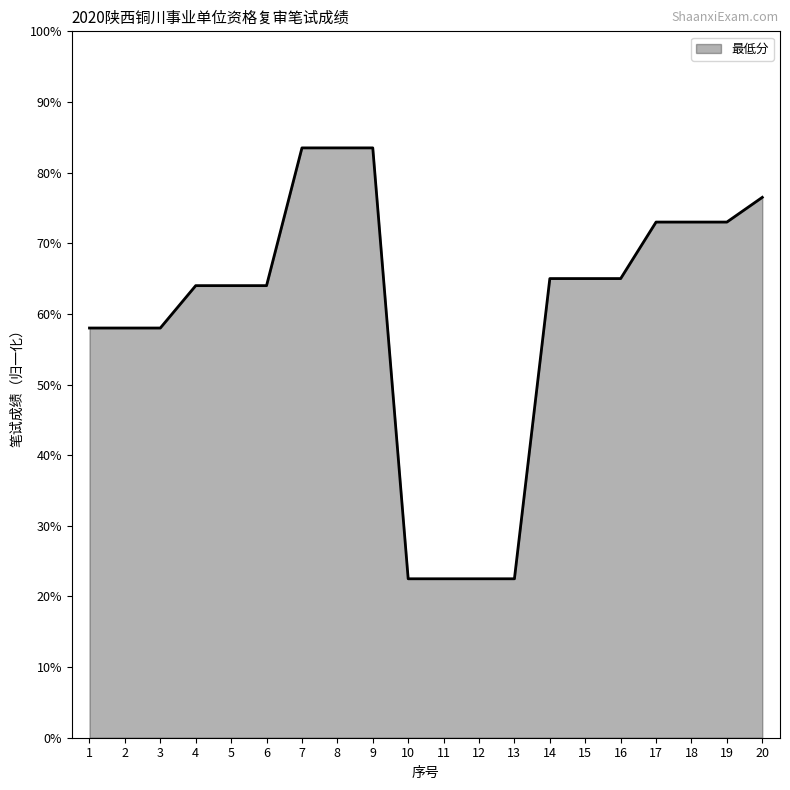

What is the difference between the values at 8 and 5?

19.5